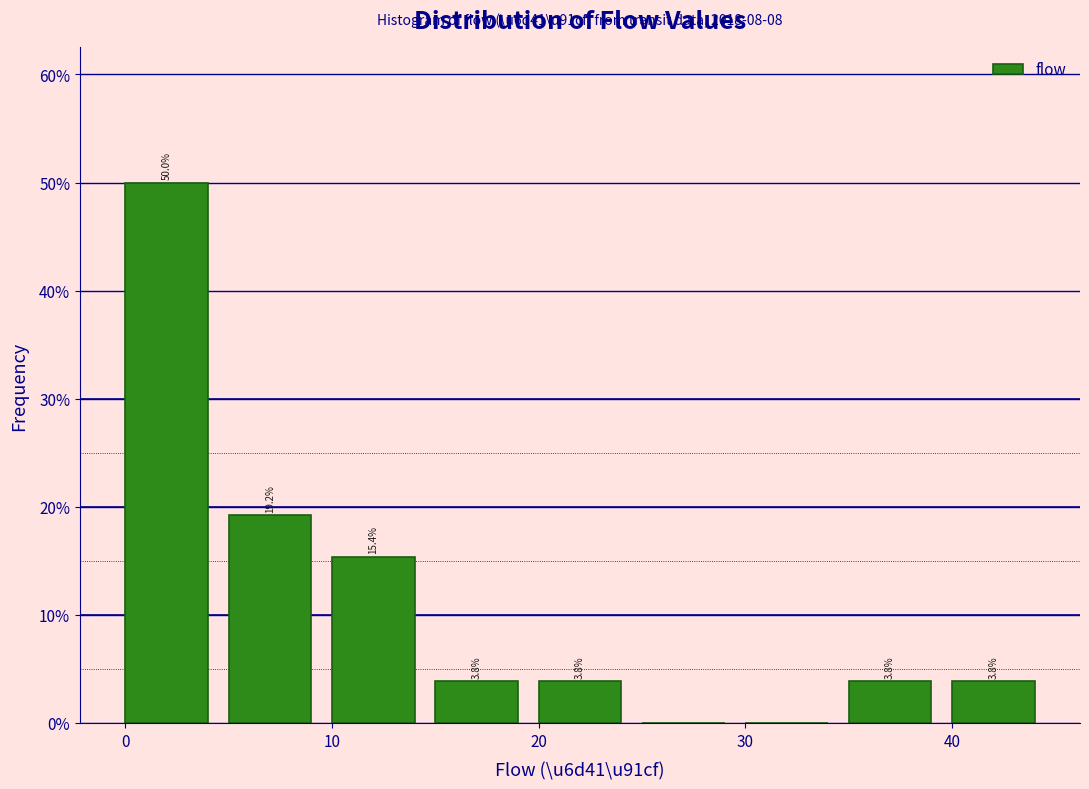

Over which range of the x-axis is the bar tallest?

0 to 5